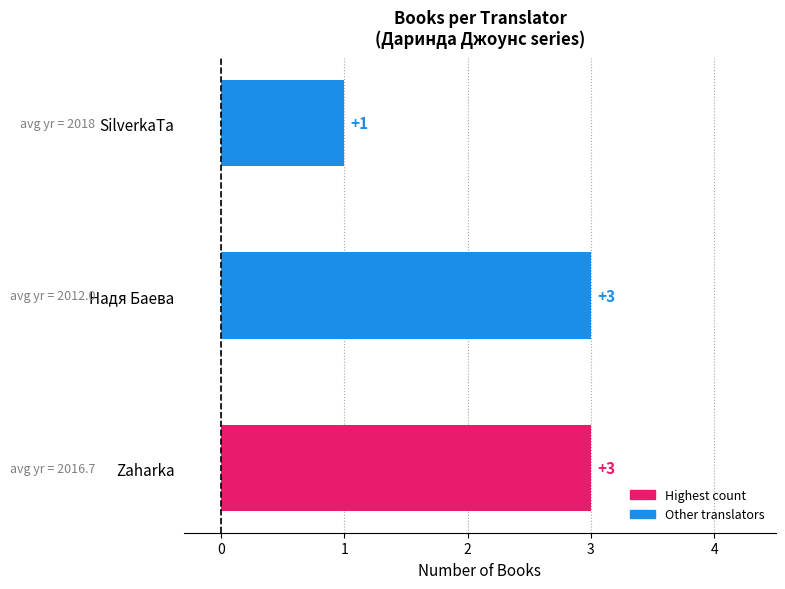

What value does the data have at Zaharka?

3